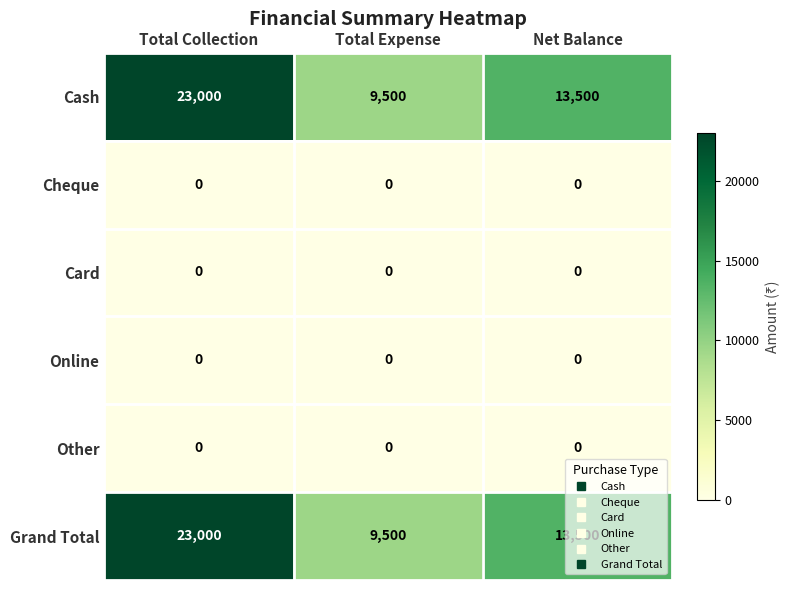

The Grand Total series shows 23000 at Total Collection. True or false?

True